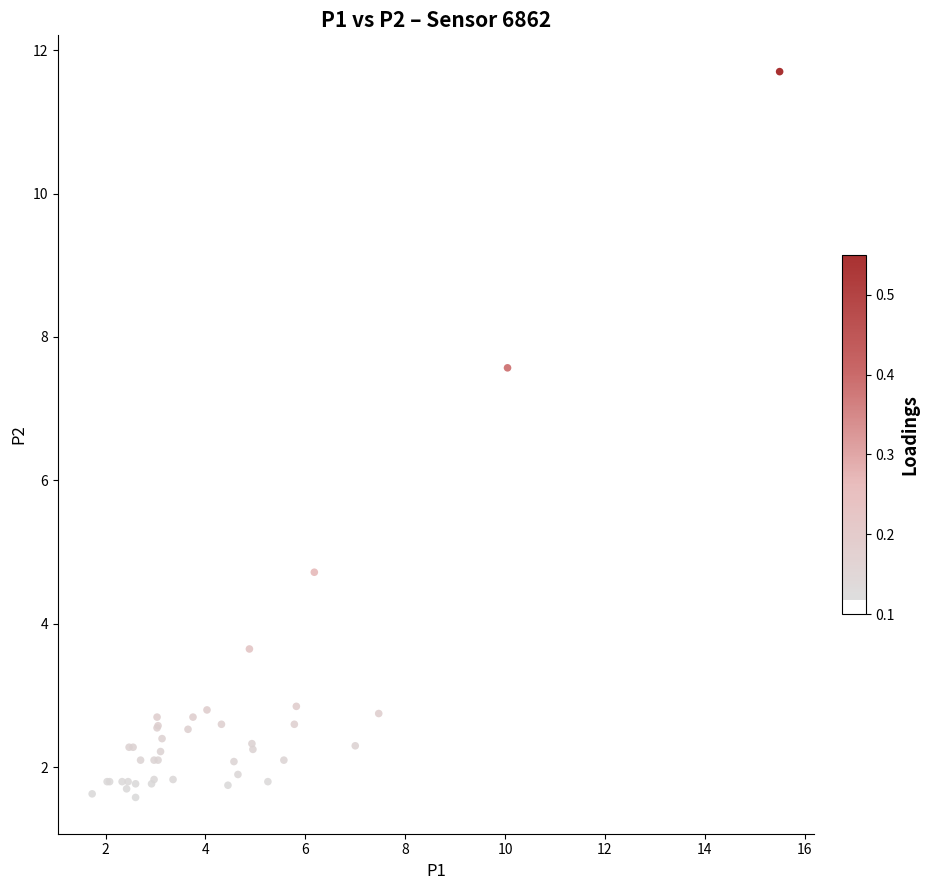

What Y value in the scatter plot is closest to 6?

4.7